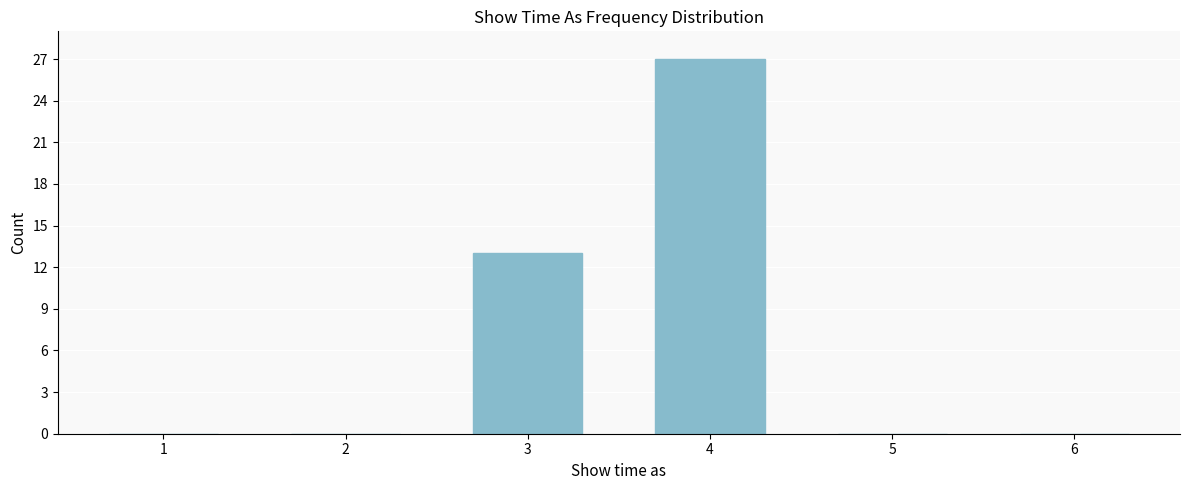

Reading left to right, list all the values displayed in this chart.

1=0	2=0	3=13	4=27	5=0	6=0